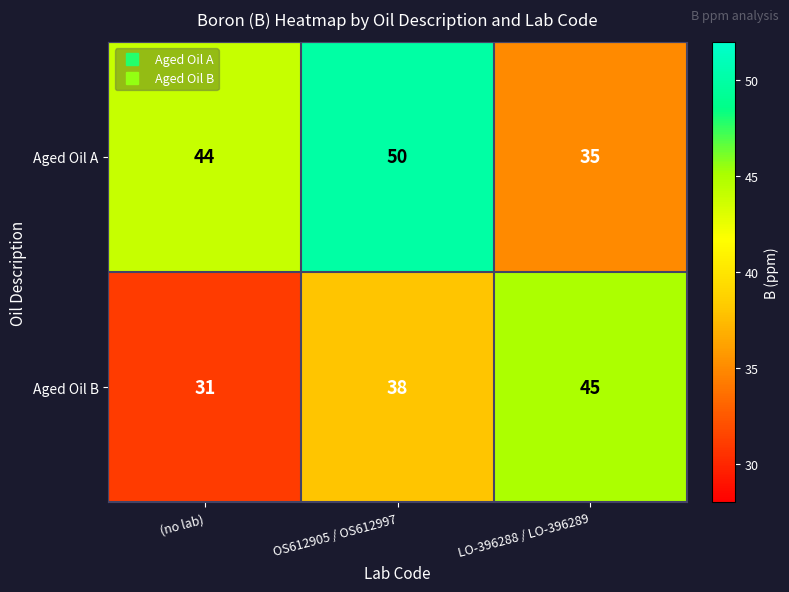

How many categories are shown in the chart?

3